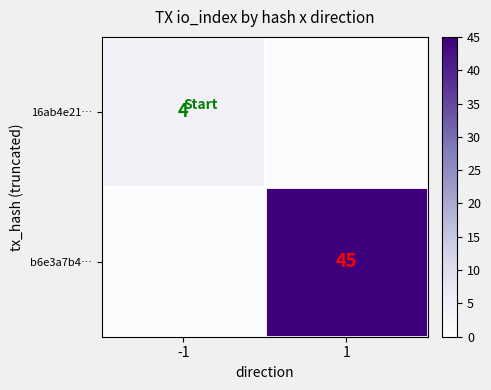

What is the spread (max minus min) of values at -1?

4